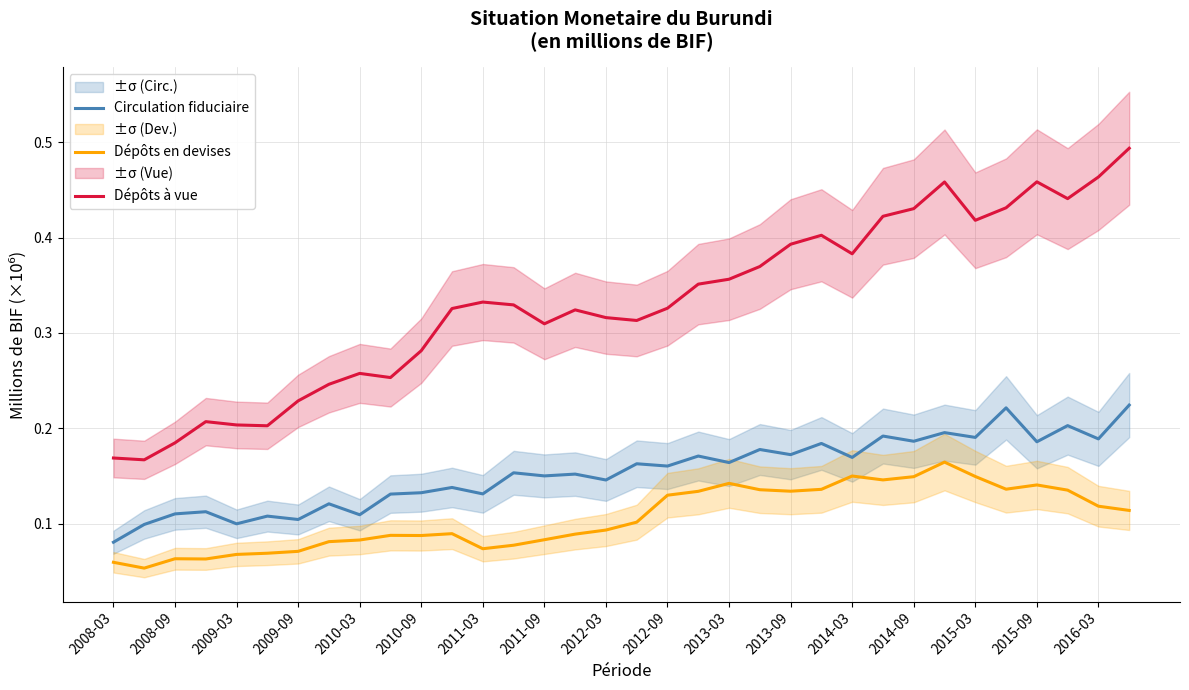

What is the value of the Dépôts à vue point at the 30th from the left?

0.4